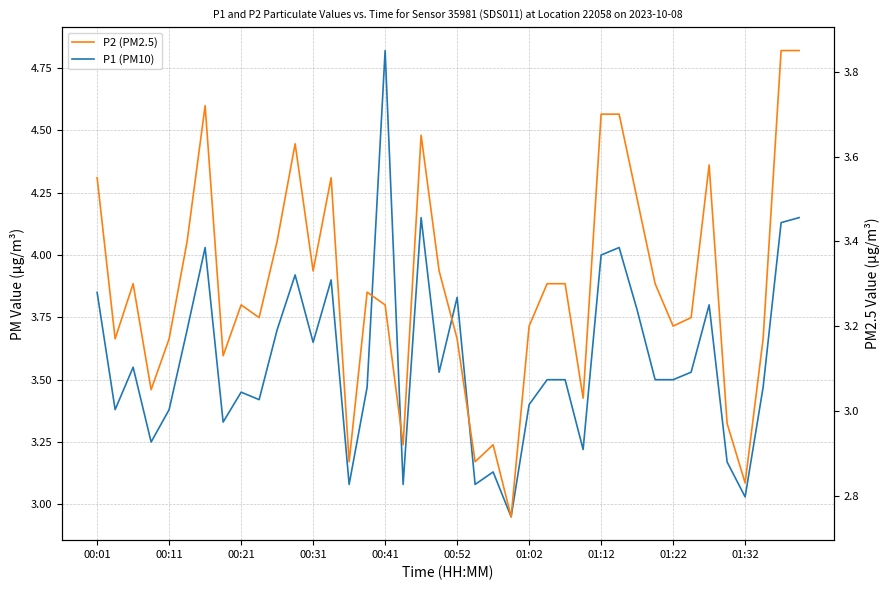

True or false: P1 (PM10) and P2 (PM2.5) intersect in this chart.

False